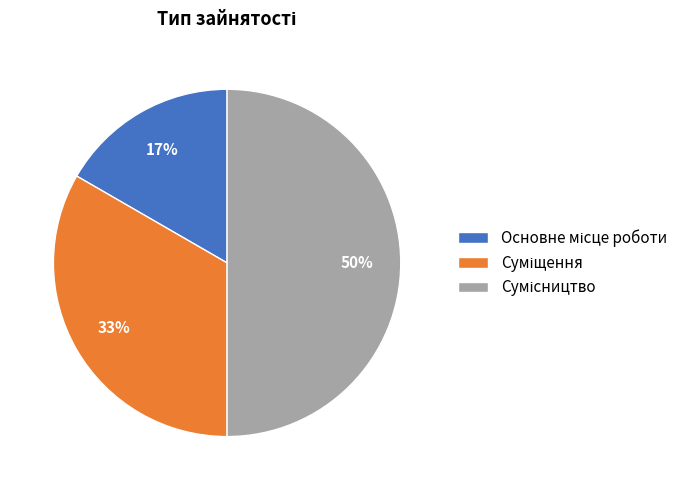

To the nearest percent, what is the average slice percentage?

33%